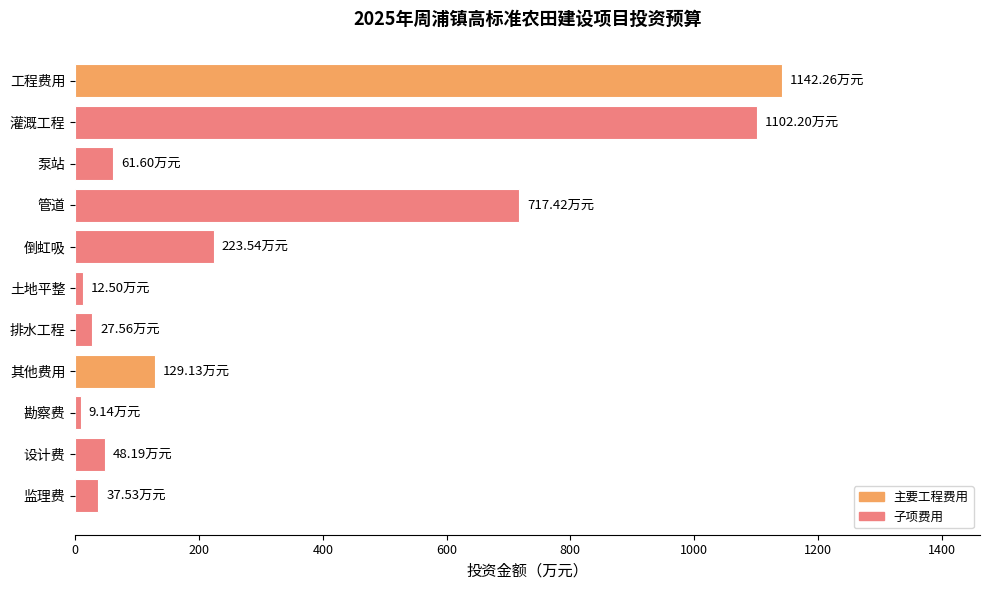

How many values are below 61?

5